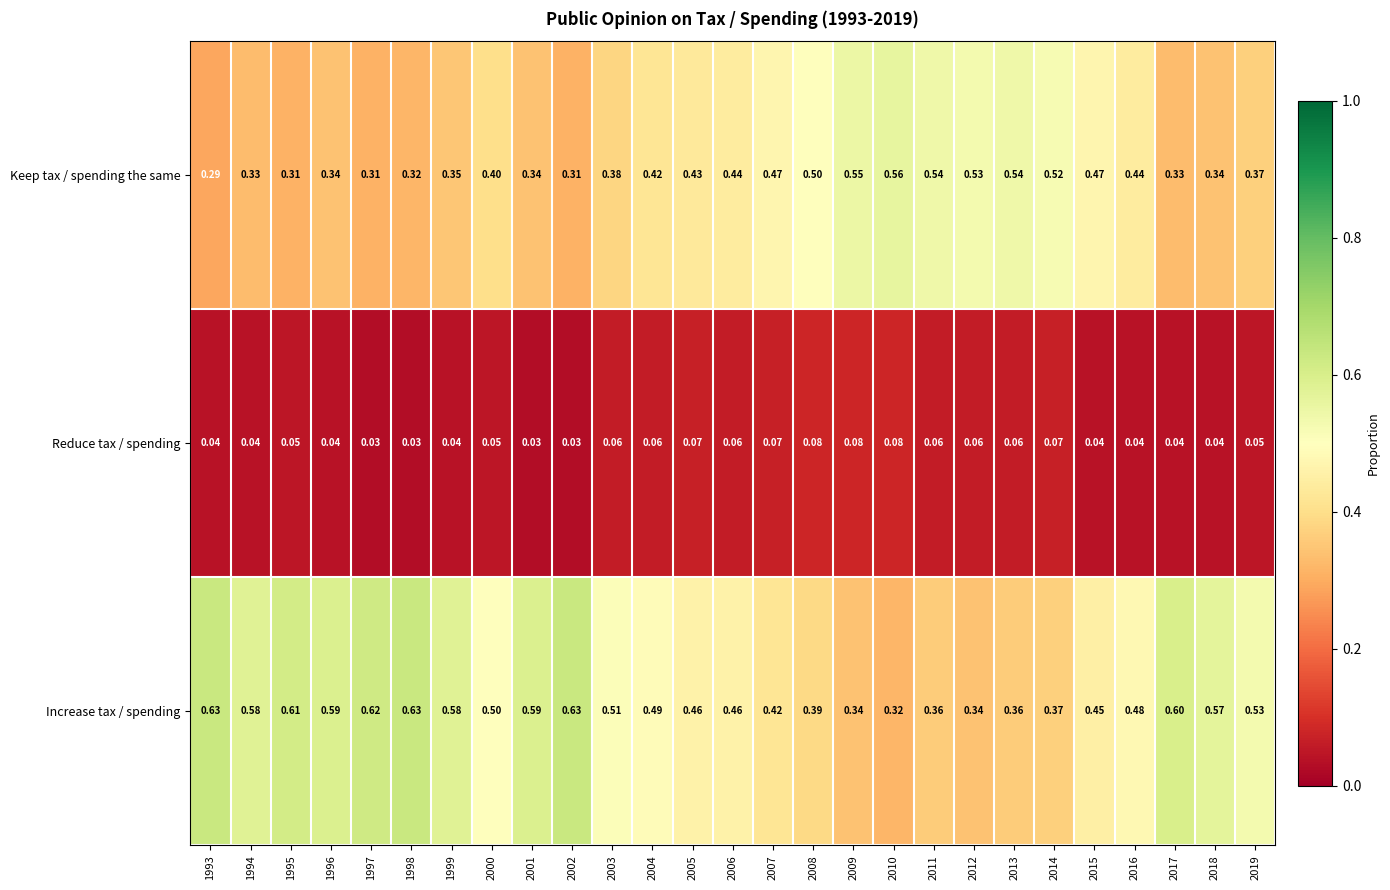

Is the value of Keep tax / spending the same at 2014 greater than the value of Increase tax / spending at 2009?

Yes